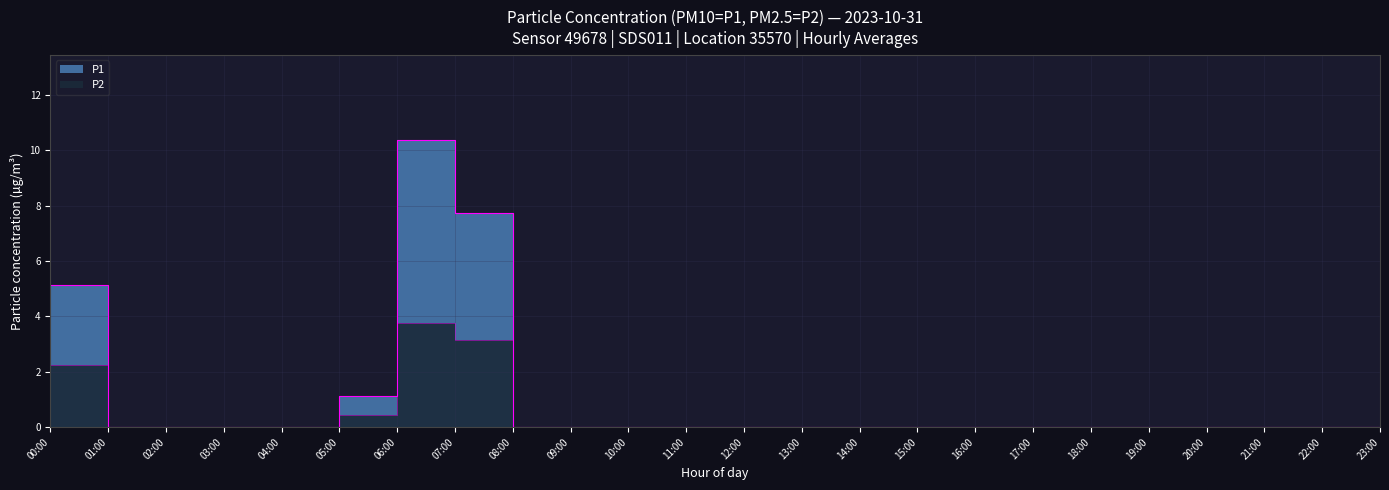

What is the average value of the P1 series?

4.1